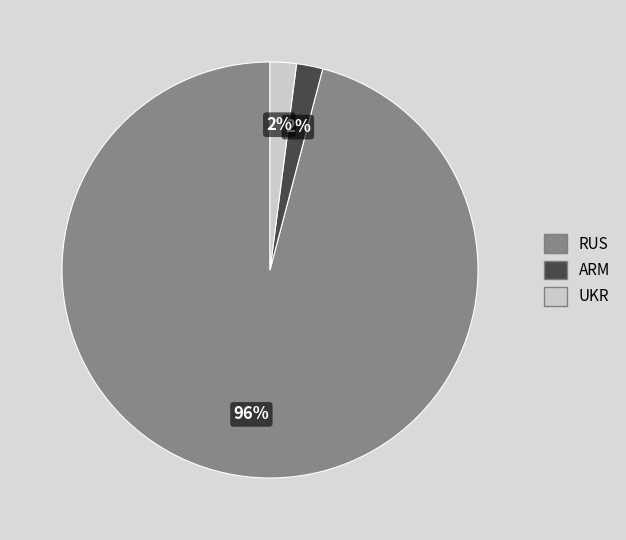

Which has a higher value, RUS or ARM?

RUS